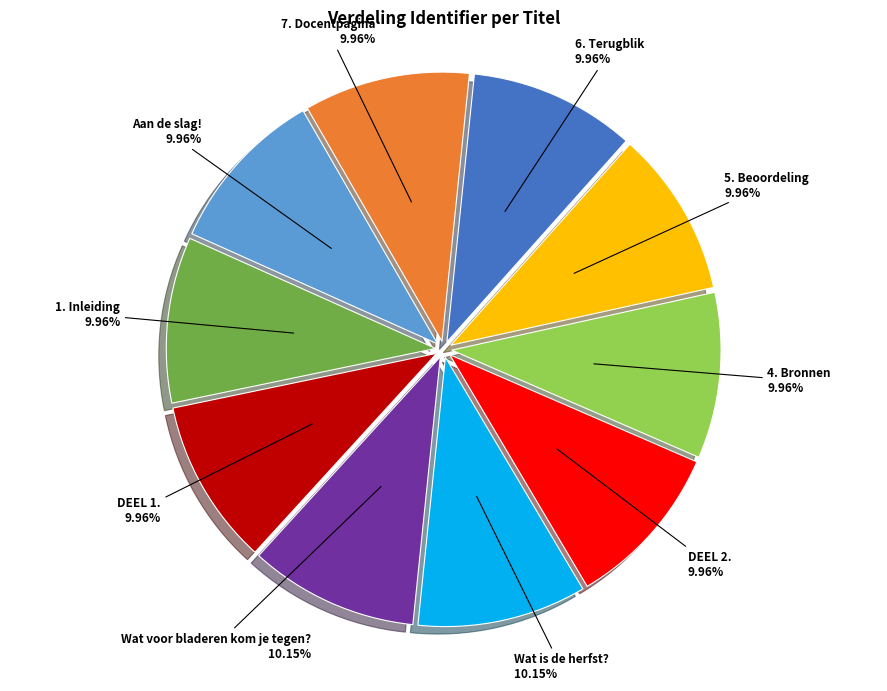

Is there a majority slice in this chart?

No